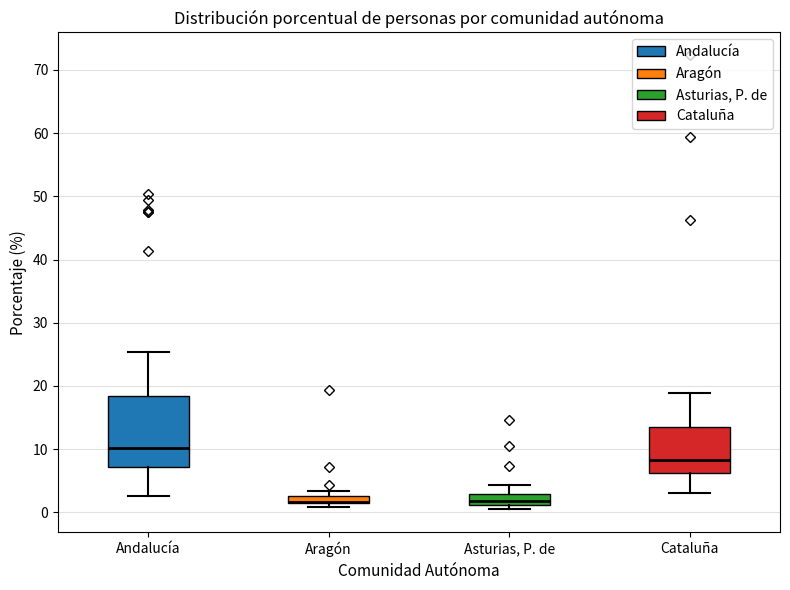

Which box is the tallest, from its lower edge to its upper edge?

Andalucía